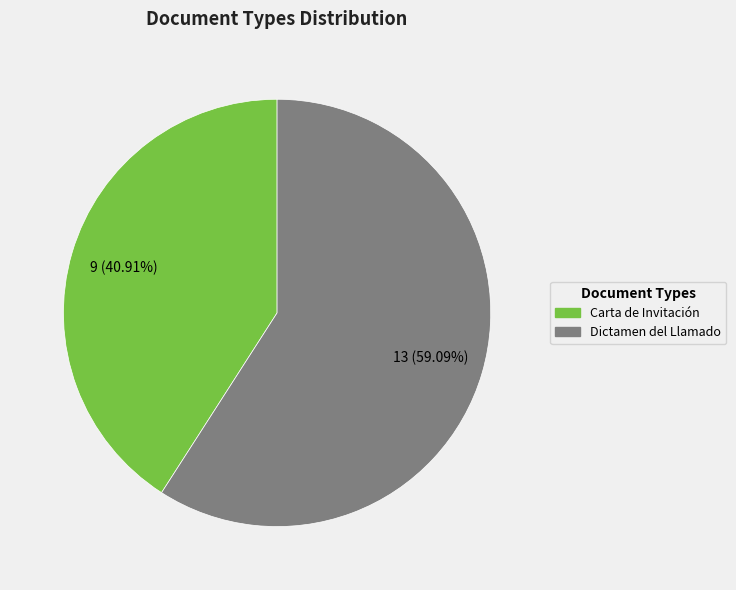

Which category accounts for the majority?

Dictamen del Llamado